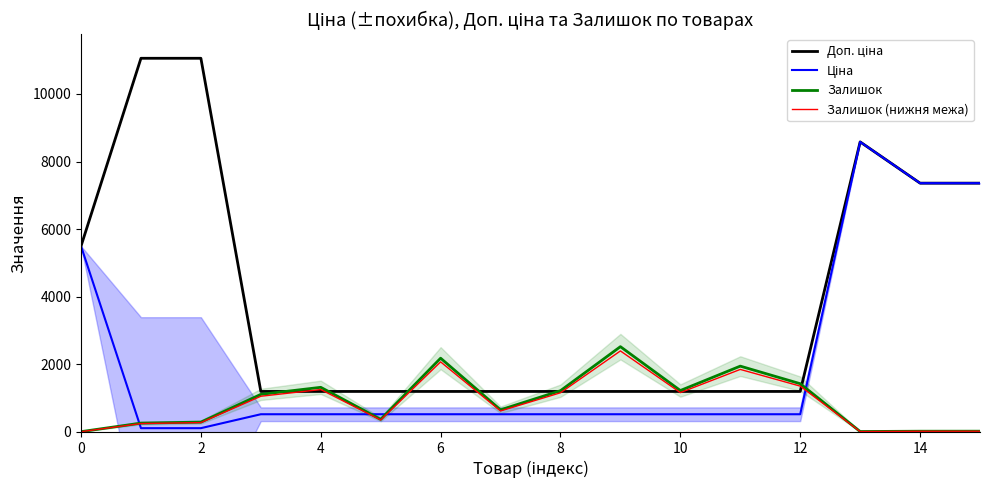

Reading right to left, what are all the values shown in this chart?

Доп. ціна: 7360.2	7360.2	8581.1	1197.0	1197.0	1197.0	1197.0	1197.0	1197.0	1197.0	1197.0	1197.0	1197.0	11055.0	11055.0	5497.3
Ціна: 7360.2	7360.2	8581.1	522.2	522.2	522.2	522.2	522.2	522.2	522.2	522.2	522.2	522.2	110.5	110.5	5497.3
Залишок: 21.0	20.0	11.0	1426.0	1946.0	1224.0	2522.0	1219.0	653.0	2181.0	371.0	1319.0	1110.0	290.0	260.0	7.0
Залишок (нижня межа): 19.9	19.0	10.4	1354.7	1848.7	1162.8	2395.9	1158.0	620.4	2071.9	352.4	1253.0	1054.5	275.5	247.0	6.6